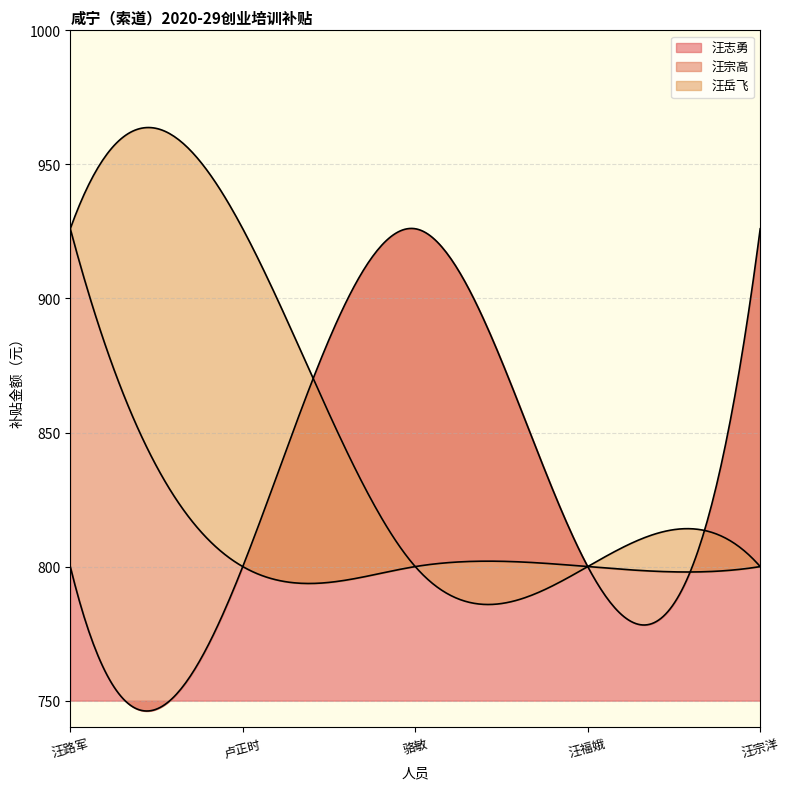

What is the label of the 2nd point from the right?

汪福娥